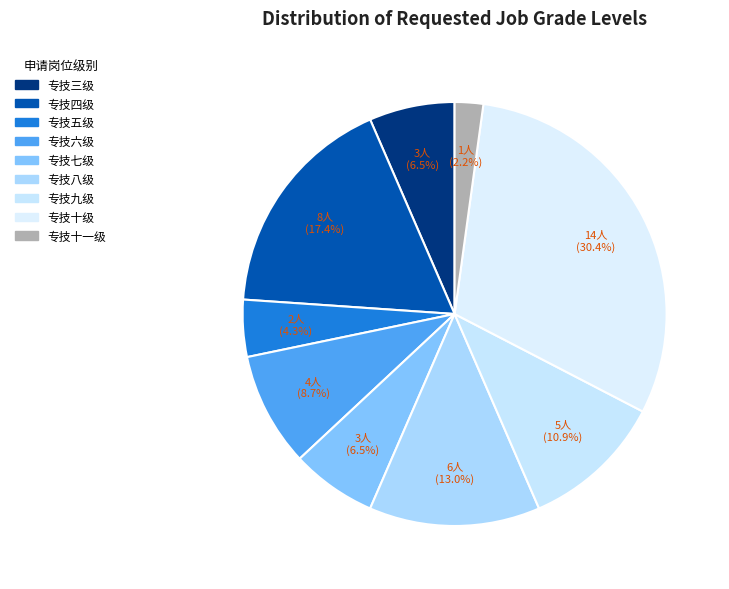

To the nearest percent, what is the combined percentage of 专技九级 and 专技八级?

24%